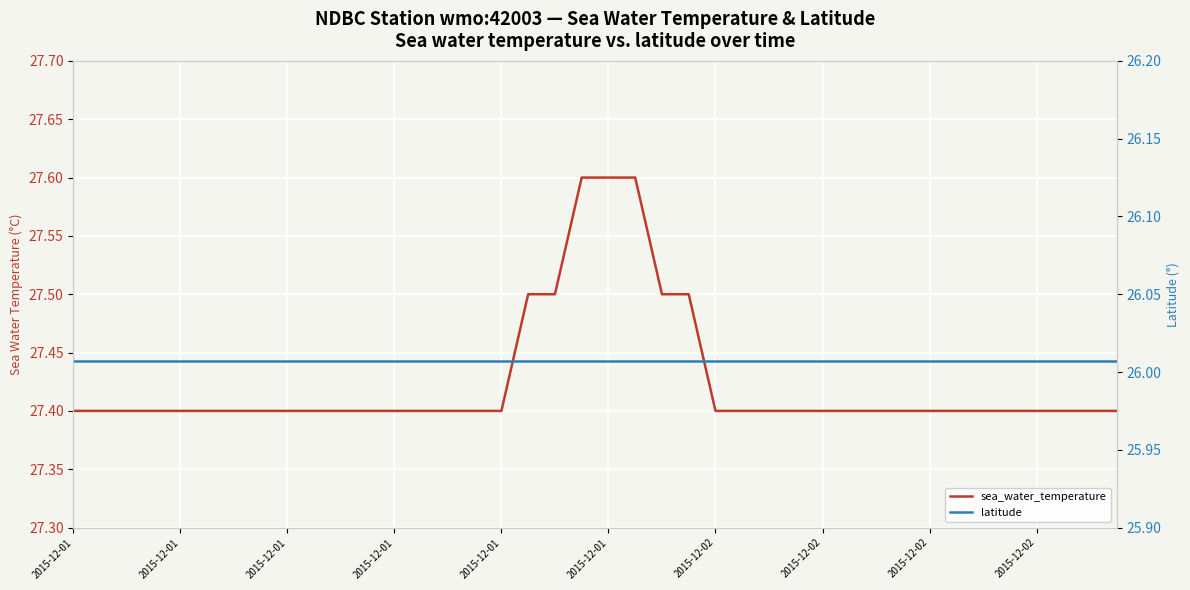

What is the value of the latitude point at the 39th from the left?

26.0